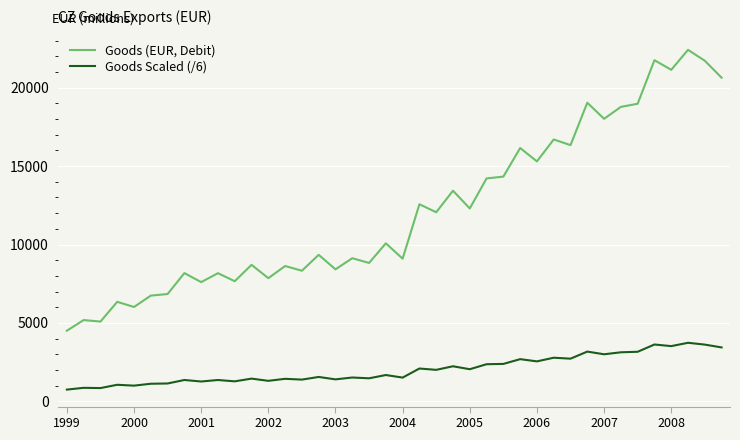

Which series has the largest total across all categories?

Goods (EUR, Debit)